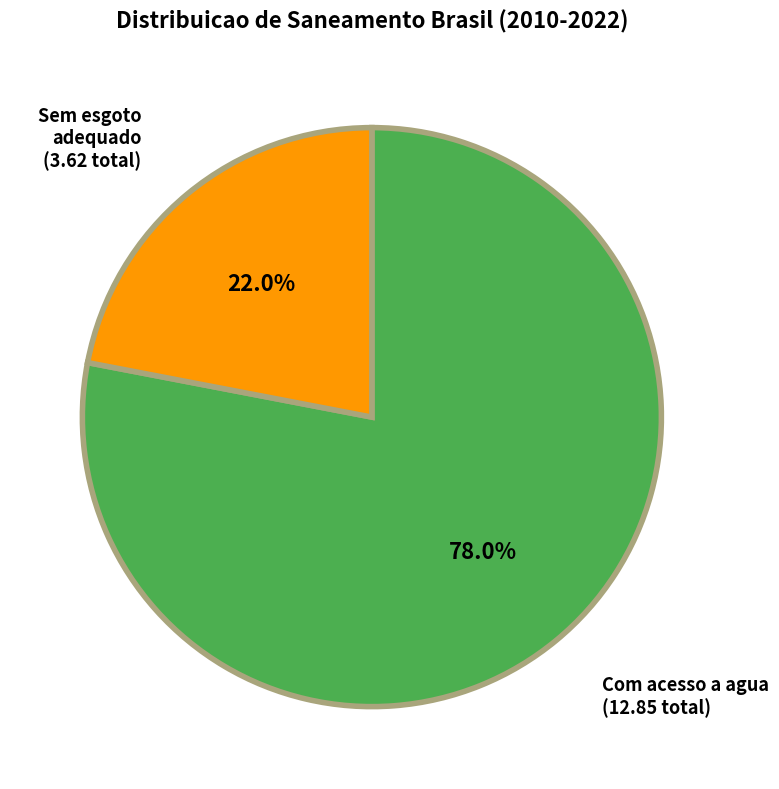

Does any single category account for the majority?

Yes